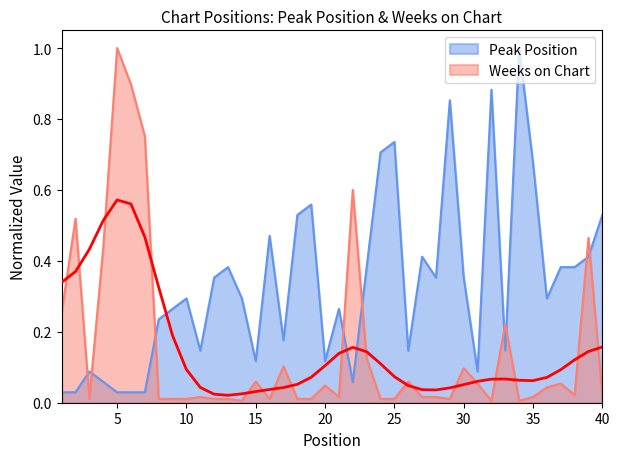

Between 5 and 29, which is larger?

29